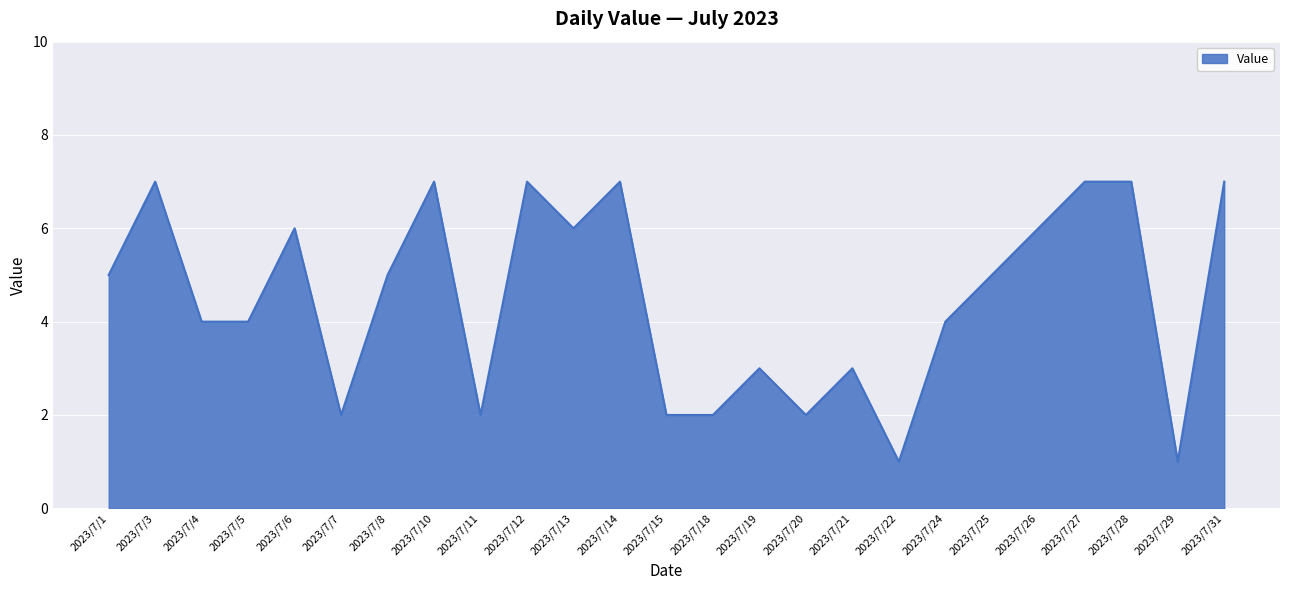

The chart shows a value of 6 at 2023/7/26. True or false?

True